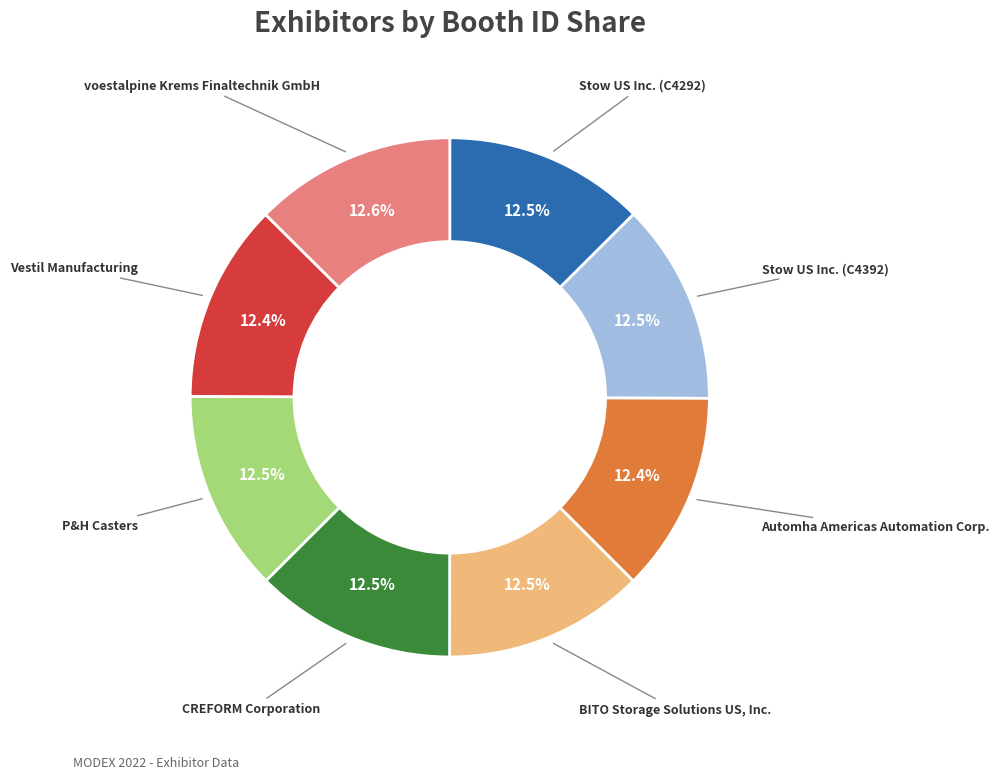

Combined, what portion of the pie is Stow US Inc. (C4392) and CREFORM Corporation?

25.0%